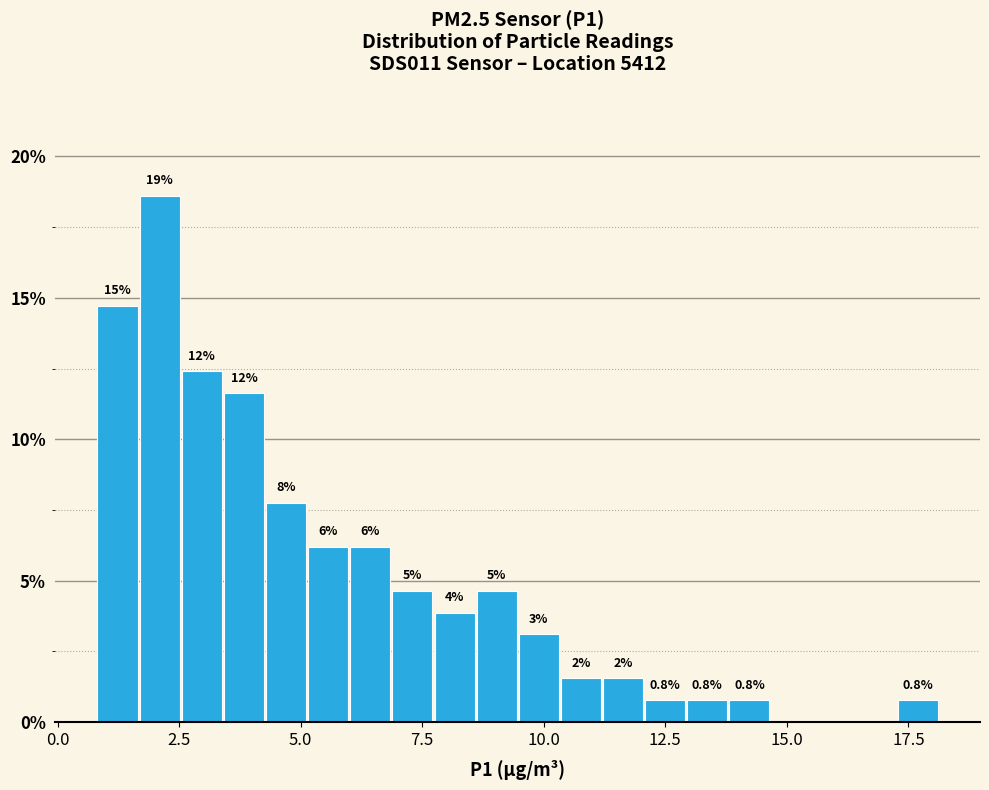

Around what value on the x-axis is the tallest bar? Give the approximate position of its centre, as read against the axis.

2.0